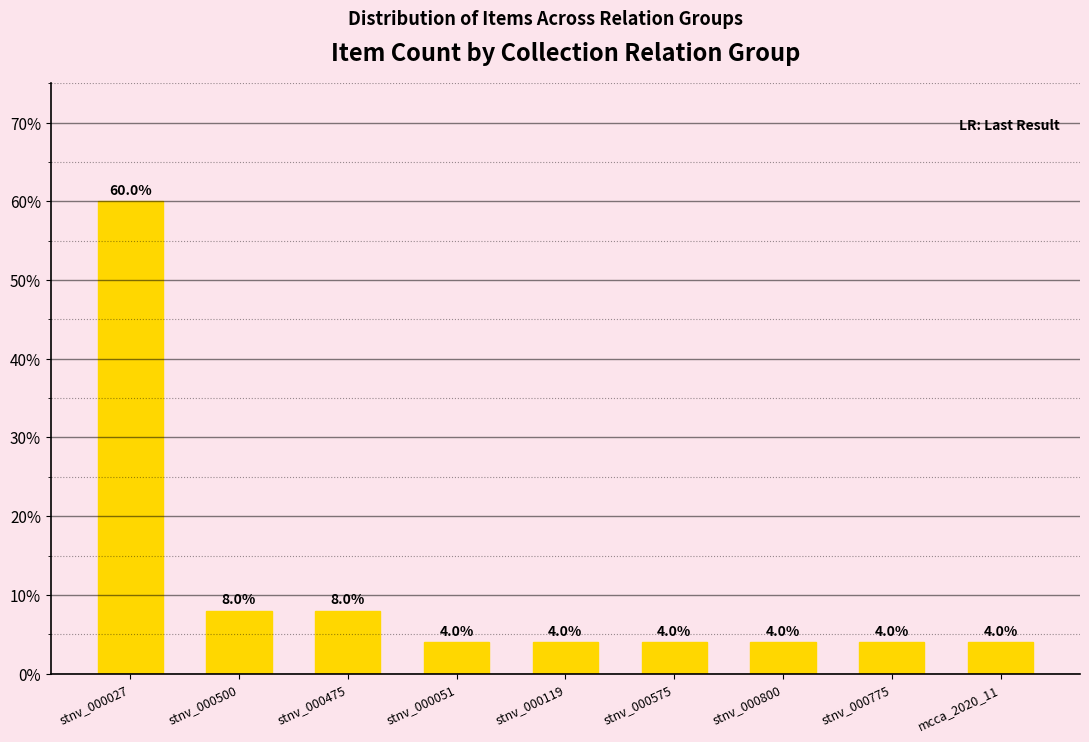

What is the minimum value shown in the chart?

4